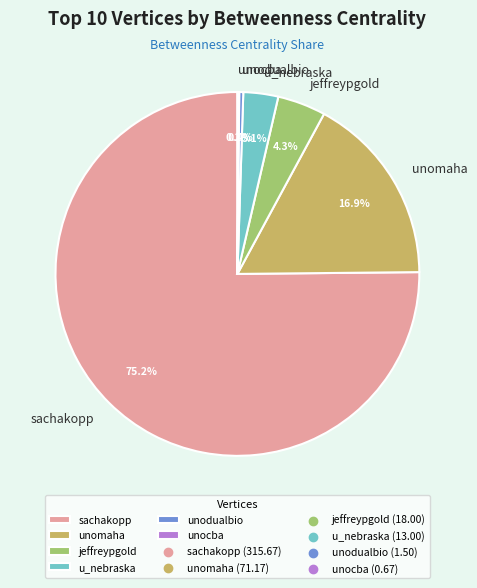

To the nearest percent, what is the difference between the jeffreypgold and unodualbio slice percentages?

4%